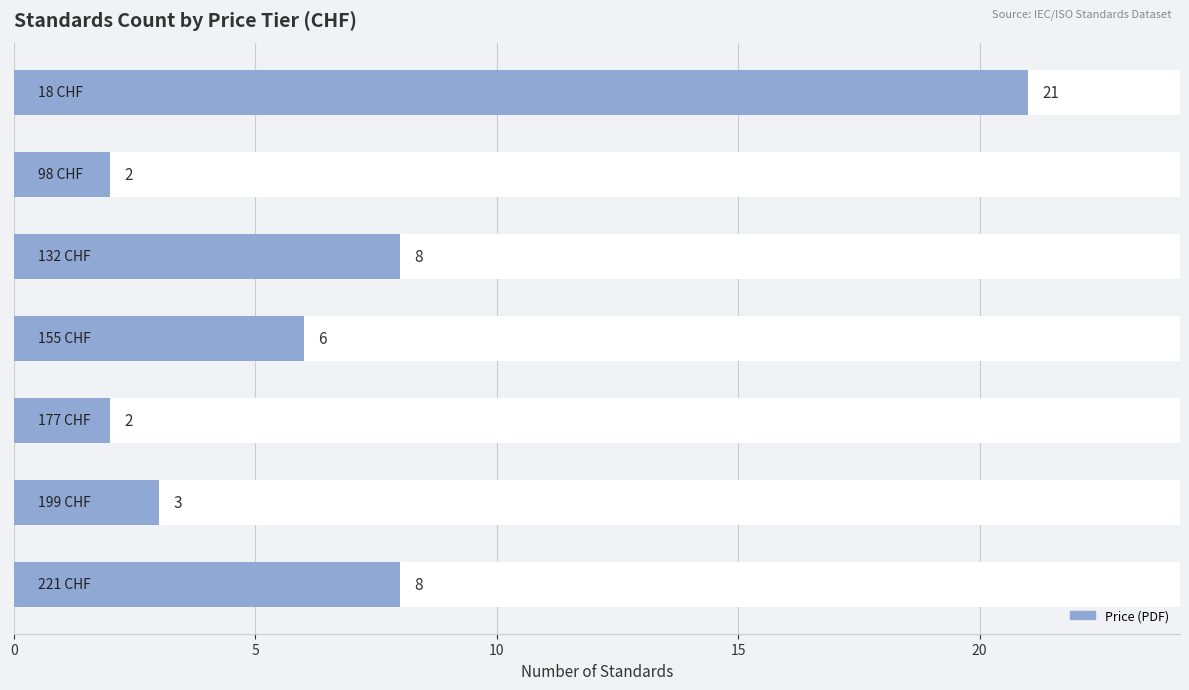

How many data points are above 6?

3